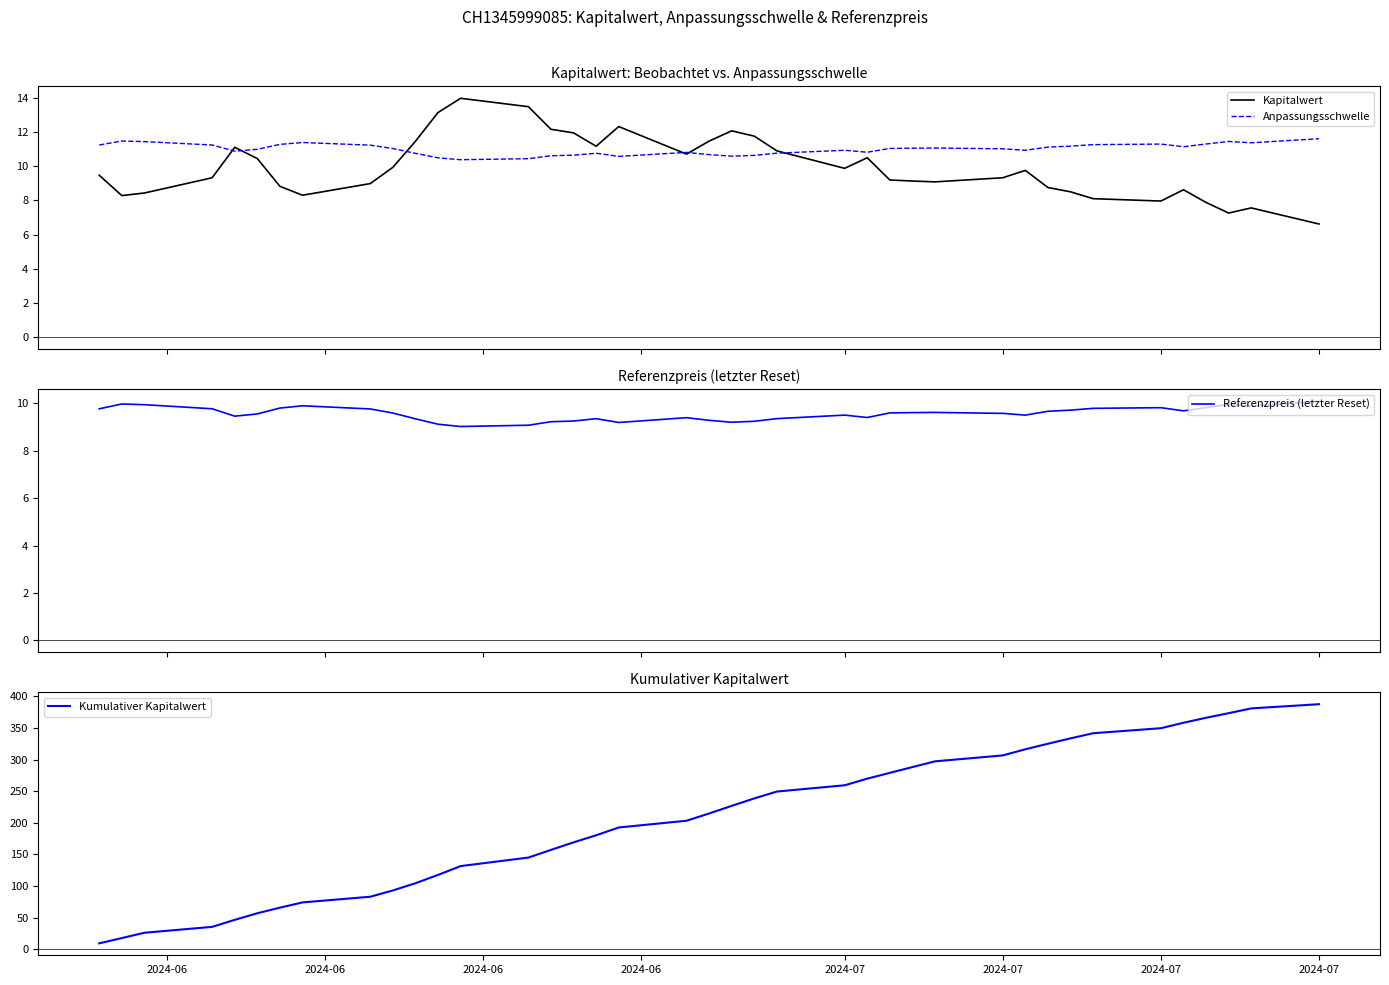

Reading left to right, extract all data points from this chart.

Kapitalwert: 9.5	8.3	8.4	9.3	11.1	10.4	8.8	8.3	9.0	9.9	11.4	13.1	14.0	13.5	12.2	11.9	11.2	12.3	10.7	11.5	12.1	11.8	10.9	9.9	10.5	9.2	9.1	9.1	9.3	9.8	8.8	8.5	8.1	8.0	8.6	7.9	7.3	7.6	6.6
Anpassungsschwelle: 11.2	11.5	11.4	11.2	10.9	11.0	11.3	11.4	11.2	11.0	10.7	10.5	10.4	10.4	10.6	10.6	10.8	10.6	10.8	10.7	10.6	10.6	10.8	10.9	10.8	11.0	11.0	11.1	11.0	10.9	11.1	11.2	11.3	11.3	11.1	11.3	11.4	11.4	11.6
Referenzpreis (letzter Reset): 9.8	10.0	9.9	9.8	9.5	9.6	9.8	9.9	9.8	9.6	9.3	9.1	9.0	9.1	9.2	9.2	9.3	9.2	9.4	9.3	9.2	9.2	9.4	9.5	9.4	9.6	9.6	9.6	9.6	9.5	9.7	9.7	9.8	9.8	9.7	9.8	9.9	9.9	10.1
Kumulativer Kapitalwert: 9.5	17.8	26.2	35.5	46.6	57.0	65.9	74.2	83.1	93.1	104.5	117.6	131.6	145.1	157.2	169.2	180.3	192.6	203.3	214.8	226.9	238.6	249.5	259.4	269.9	279.1	288.2	297.3	306.6	316.3	325.1	333.6	341.7	349.6	358.3	366.1	373.4	381.0	387.6